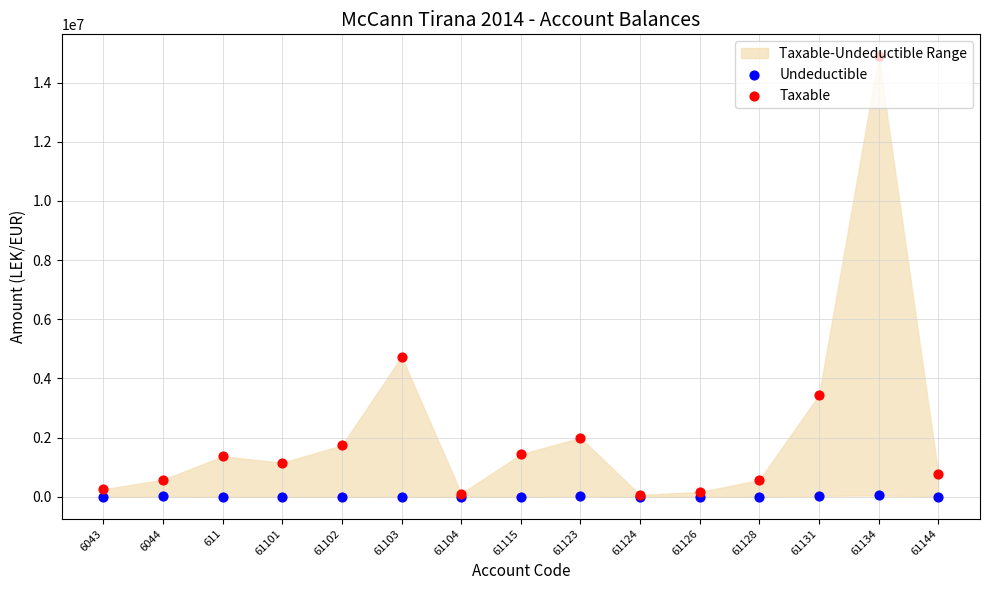

Which series reaches the minimum Y coordinate?

Undeductible